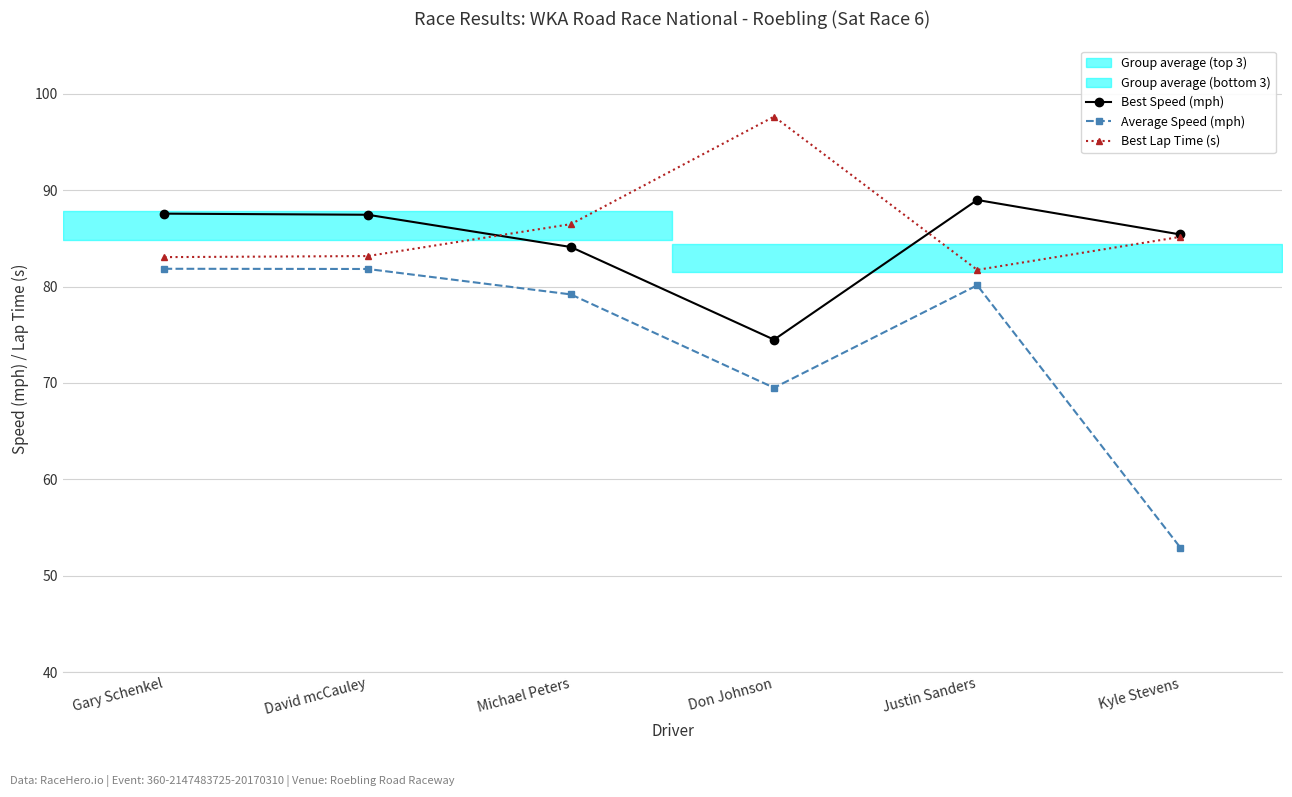

Is the value of Best Speed (mph) at David mcCauley greater than the value of Average Speed (mph) at Michael Peters?

Yes